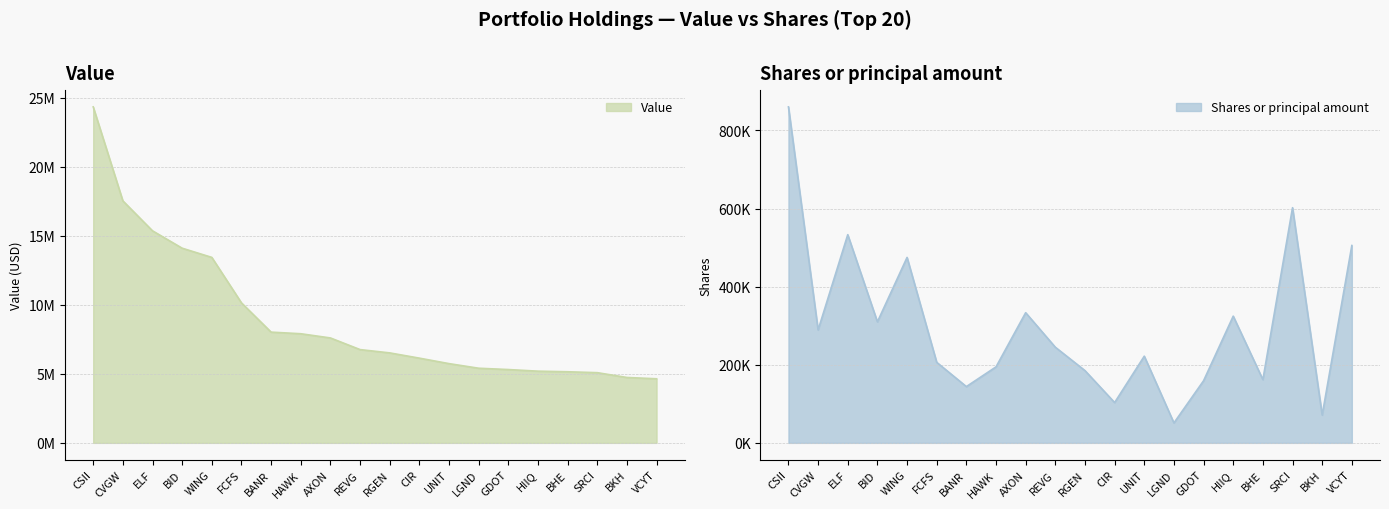

What is the maximum value for Value?

24329000